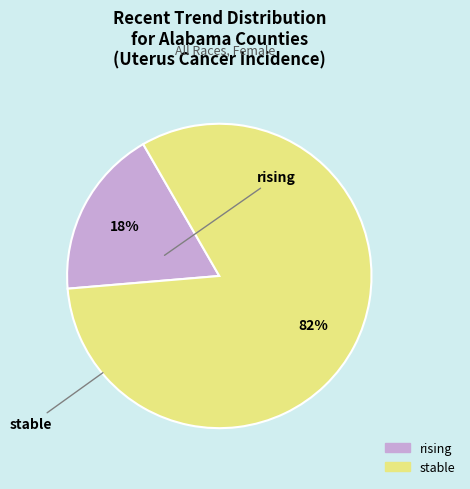

To the nearest percent, what portion does rising represent?

18%